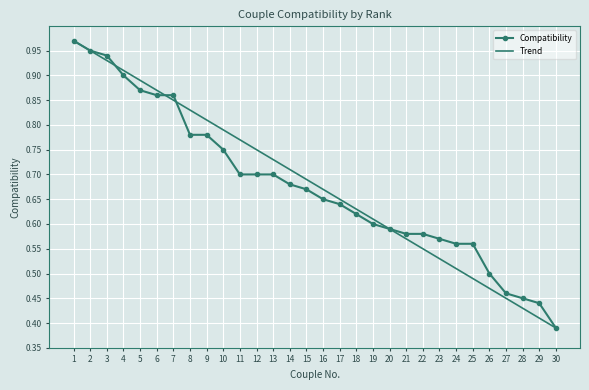

The value of Trend at 30 is 0.7. True or false?

False